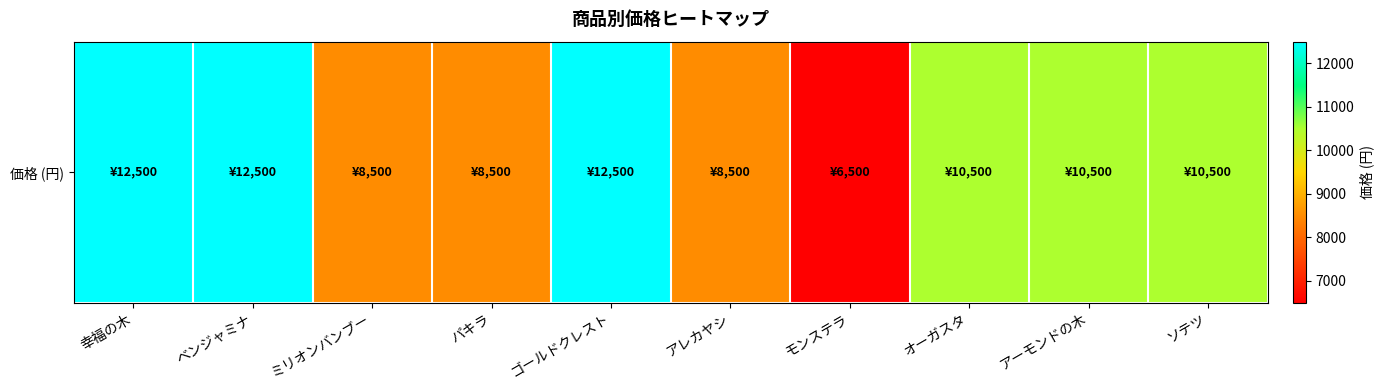

At which label is the value closest to 9500?

ミリオンバンブー